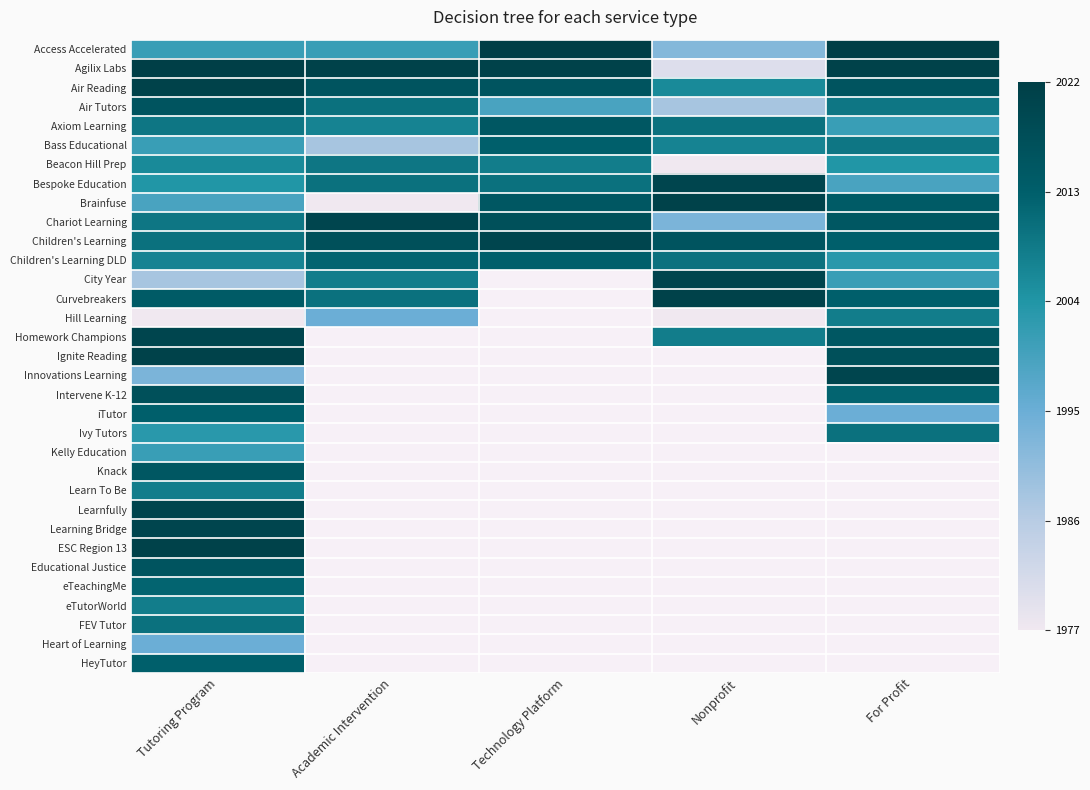

Count the number of categories in the chart.

5